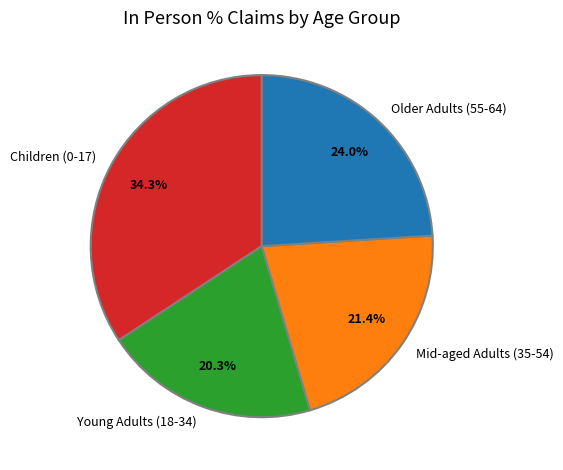

Is Older Adults (55-64) the majority of the pie?

No